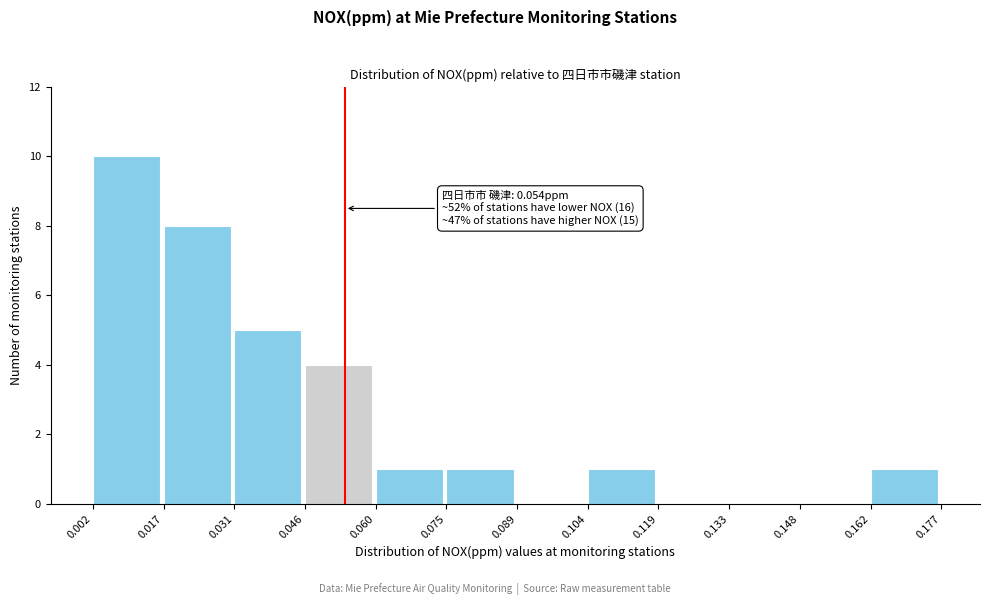

Which range on the x-axis has the tallest bar?

0.002 to 0.017